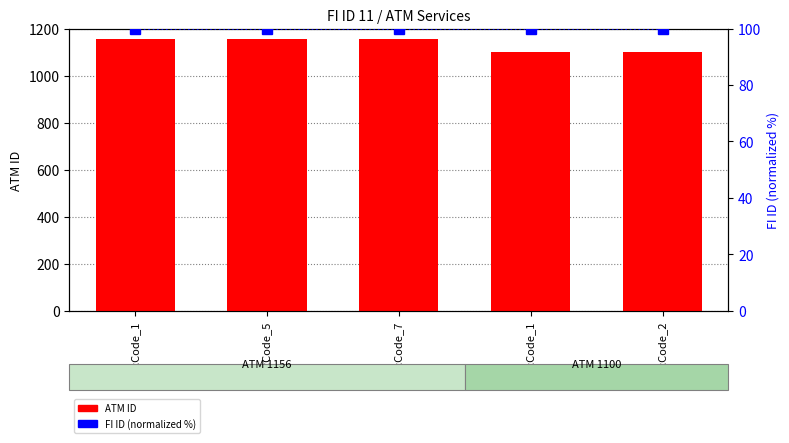

Which category has the lowest value in the ATM ID series?

SvcCode_1